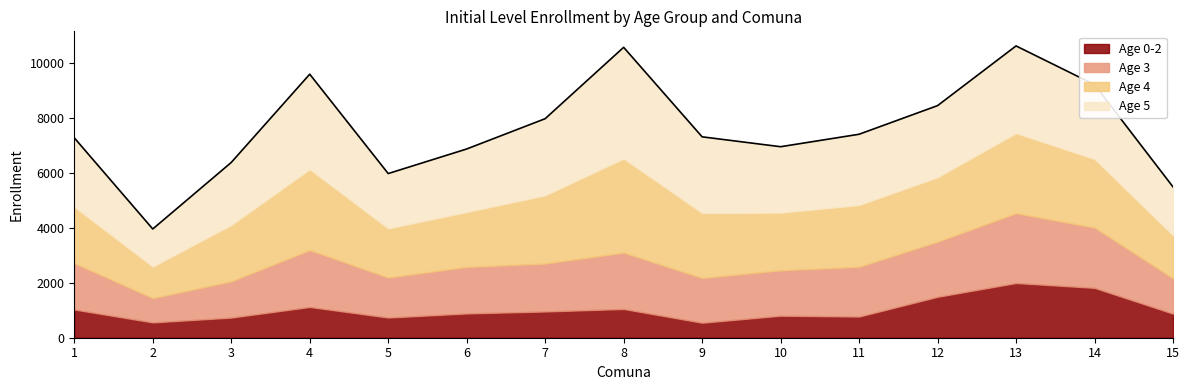

Where does the Age 3 series first go above 1696?

4